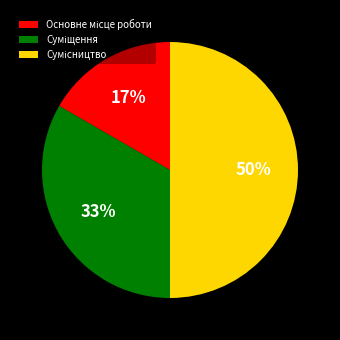

To the nearest percent, what is the difference between the largest and smallest slice percentages?

33%